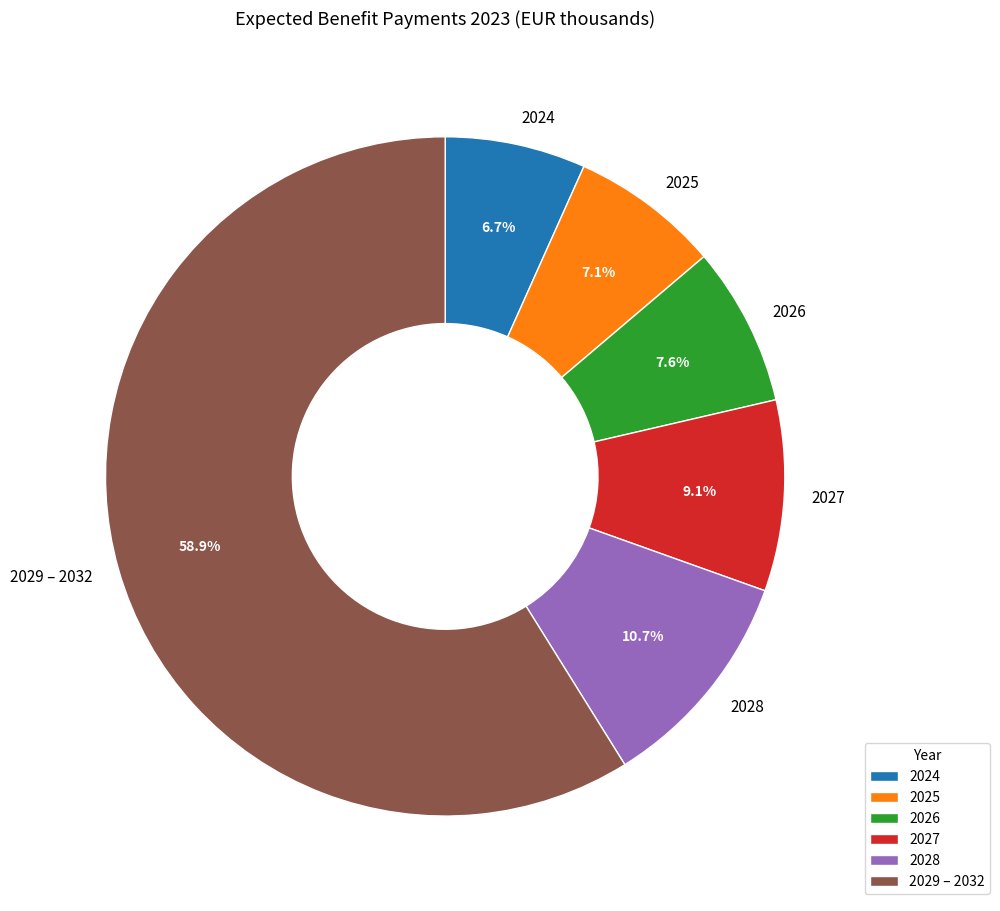

Is the sum of 2026 and 2024 greater than half?

No